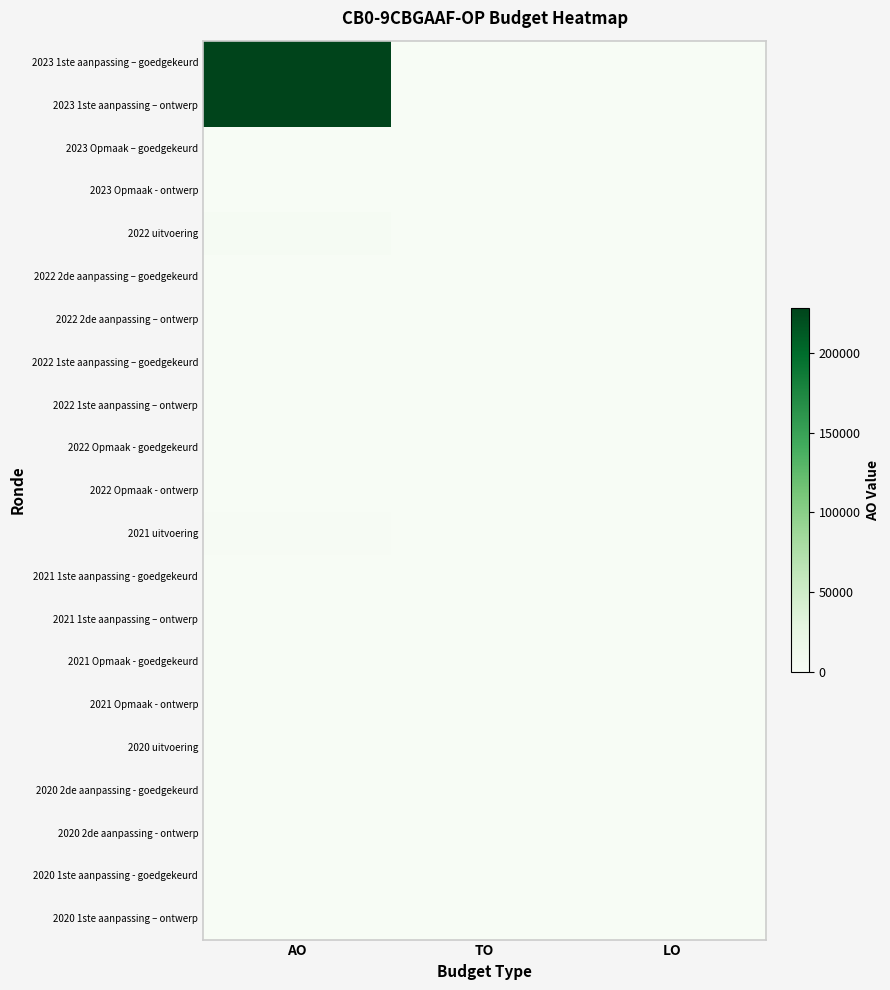

What is the greatest value displayed?

228065